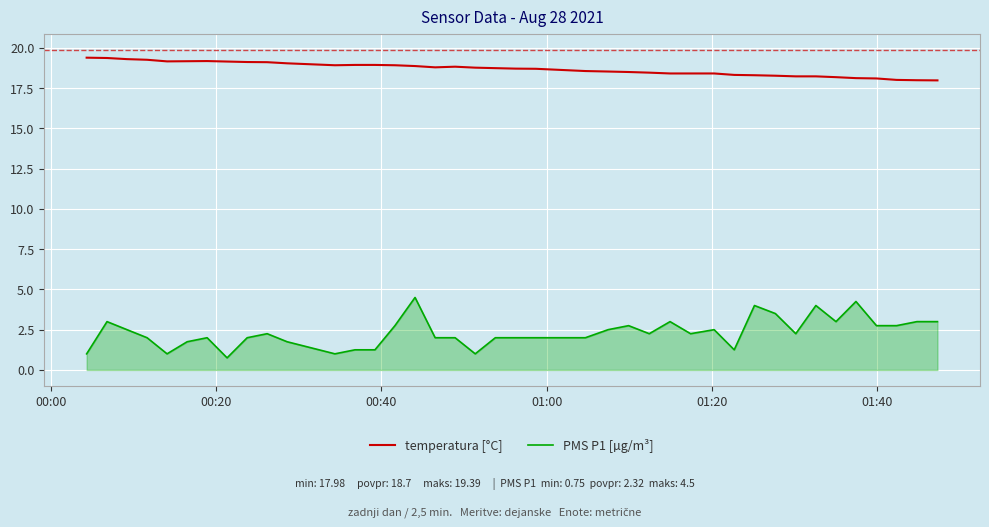

What is the lowest value of the PMS P1 [µg/m³] series?

0.8